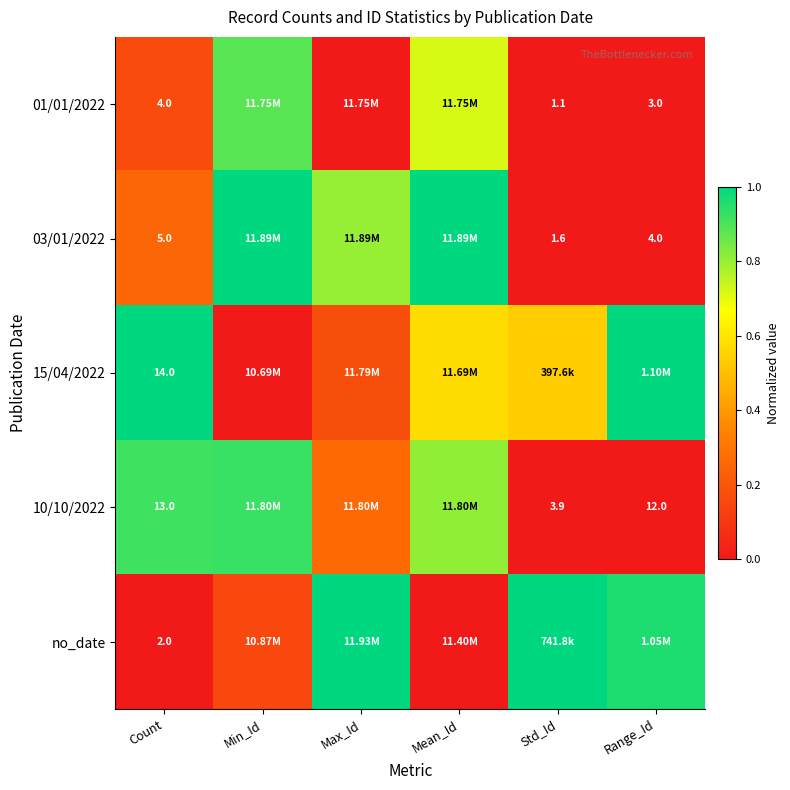

How many distinct data groups are displayed?

5